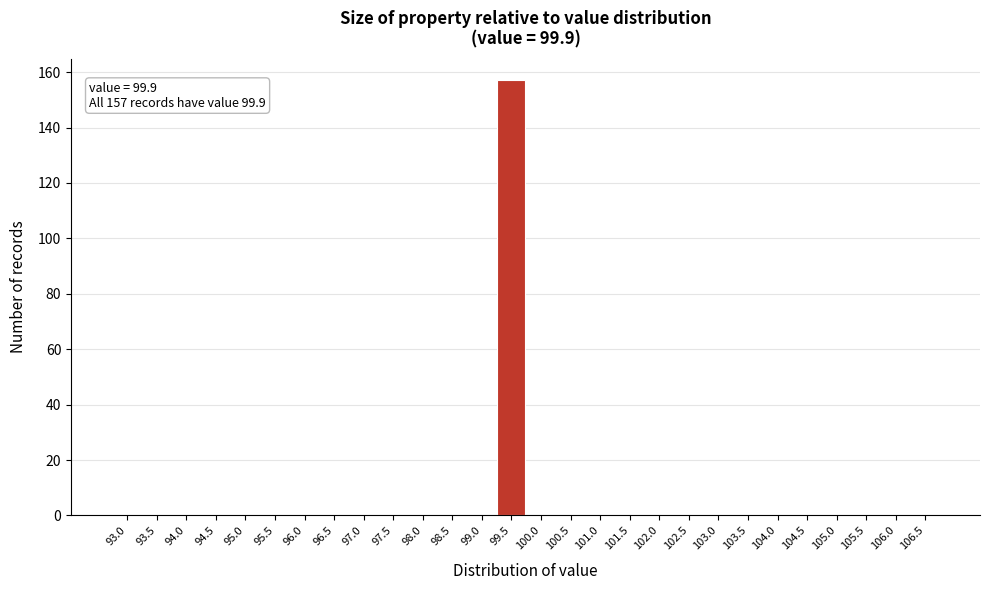

Reading right to left, transcribe all the data shown in this chart.

106.5=0	106.0=0	105.5=0	105.0=0	104.5=0	104.0=0	103.5=0	103.0=0	102.5=0	102.0=0	101.5=0	101.0=0	100.5=0	100.0=0	99.5=157	99.0=0	98.5=0	98.0=0	97.5=0	97.0=0	96.5=0	96.0=0	95.5=0	95.0=0	94.5=0	94.0=0	93.5=0	93.0=0